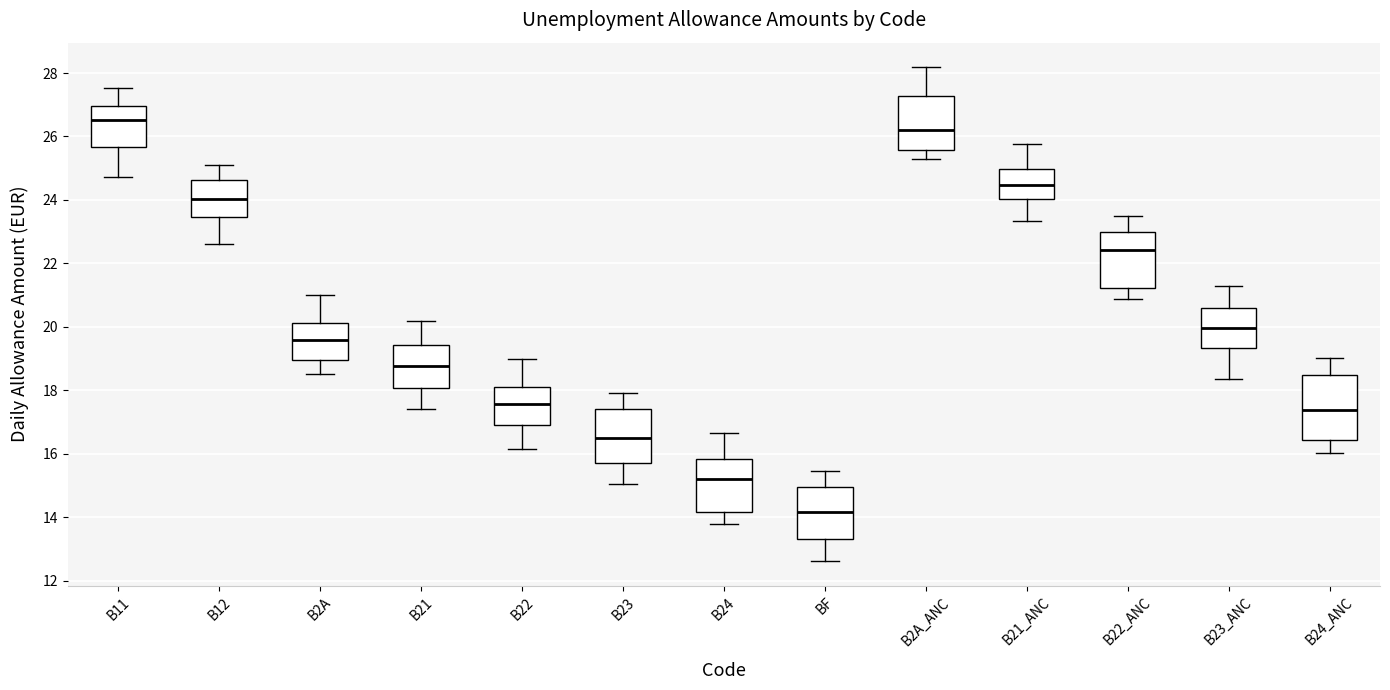

Where is the upper edge of the box for B23 on the y-axis? The values are not printed on the chart, so give them approximately, as read against the axis.

17.4